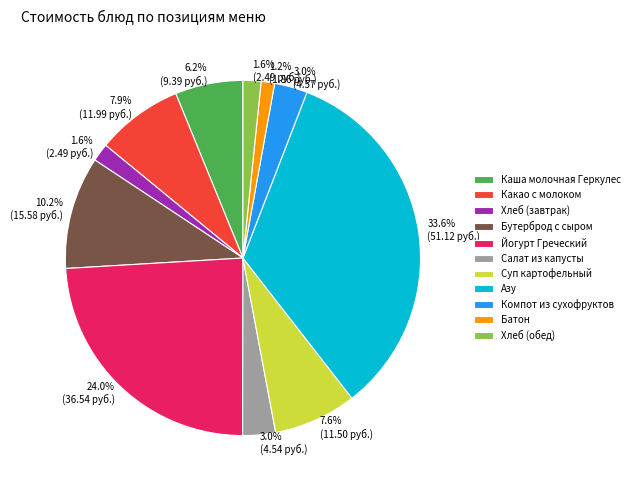

Is it true that Батон is 1% of the pie?

True